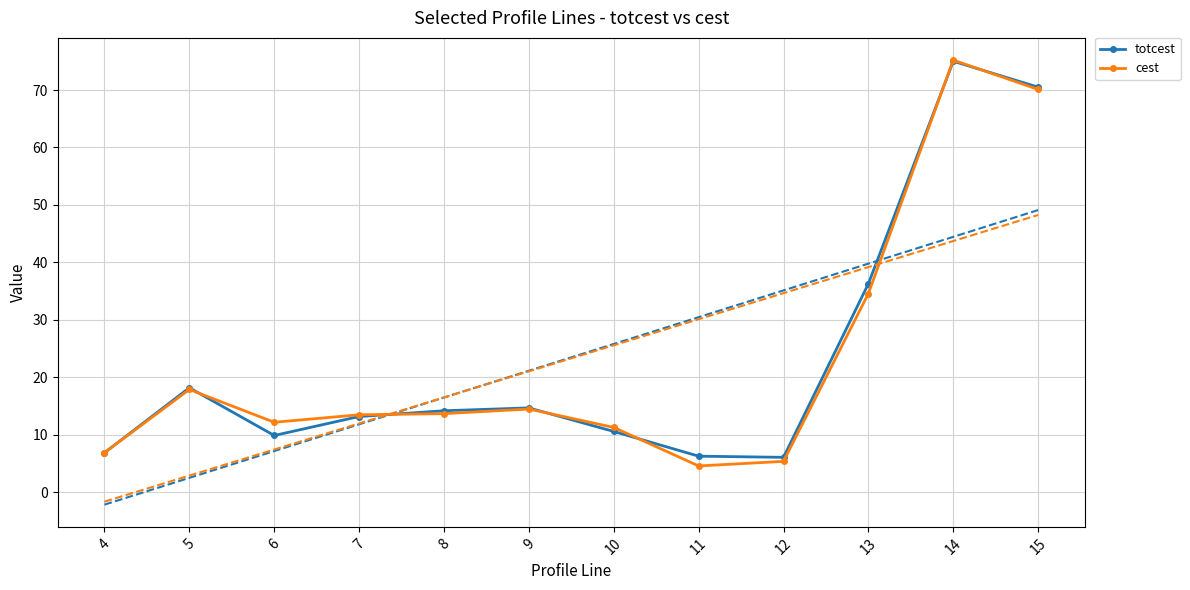

Reading left to right, transcribe all the data shown in this chart.

totcest: 6.9	18.2	9.9	13.2	14.2	14.7	10.6	6.3	6.1	36.3	75.0	70.5
cest: 6.9	17.9	12.2	13.5	13.7	14.5	11.3	4.6	5.4	34.6	75.2	70.1